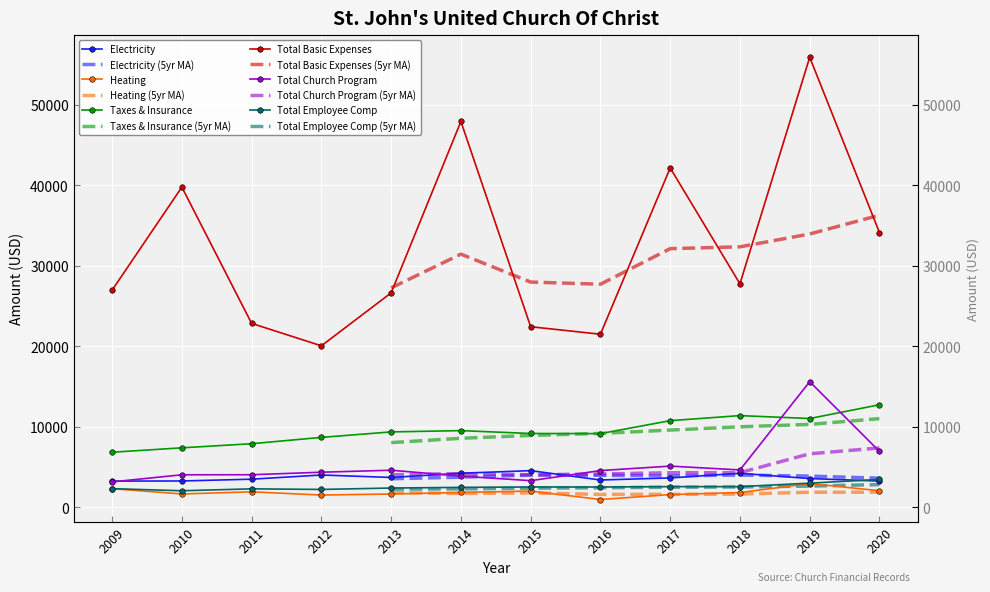

What is the difference between the second highest and second lowest values in the Total Church Program series?

3636.4